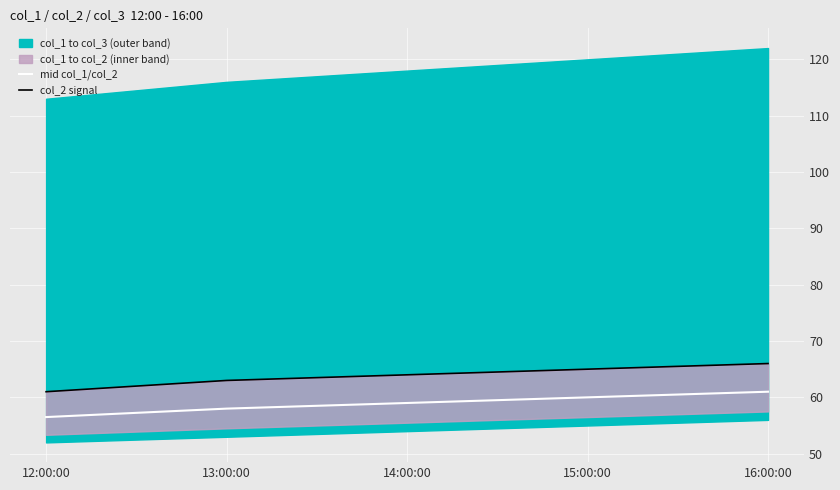

How many lines are shown in the chart?

2